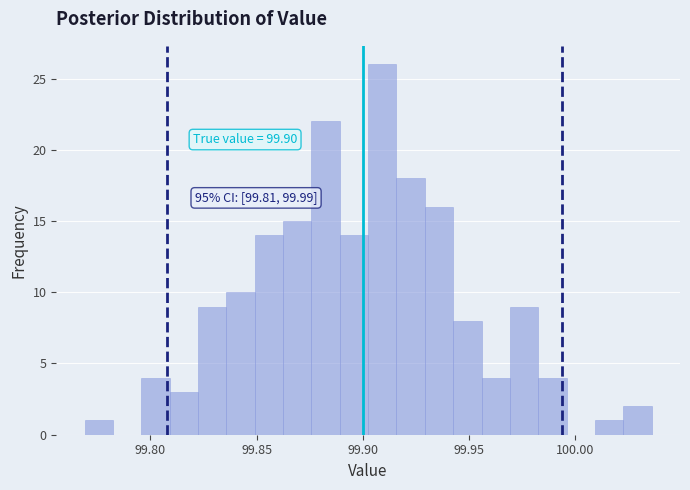

Around what value on the x-axis is the tallest bar? Give the approximate position of its centre, as read against the axis.

99.910